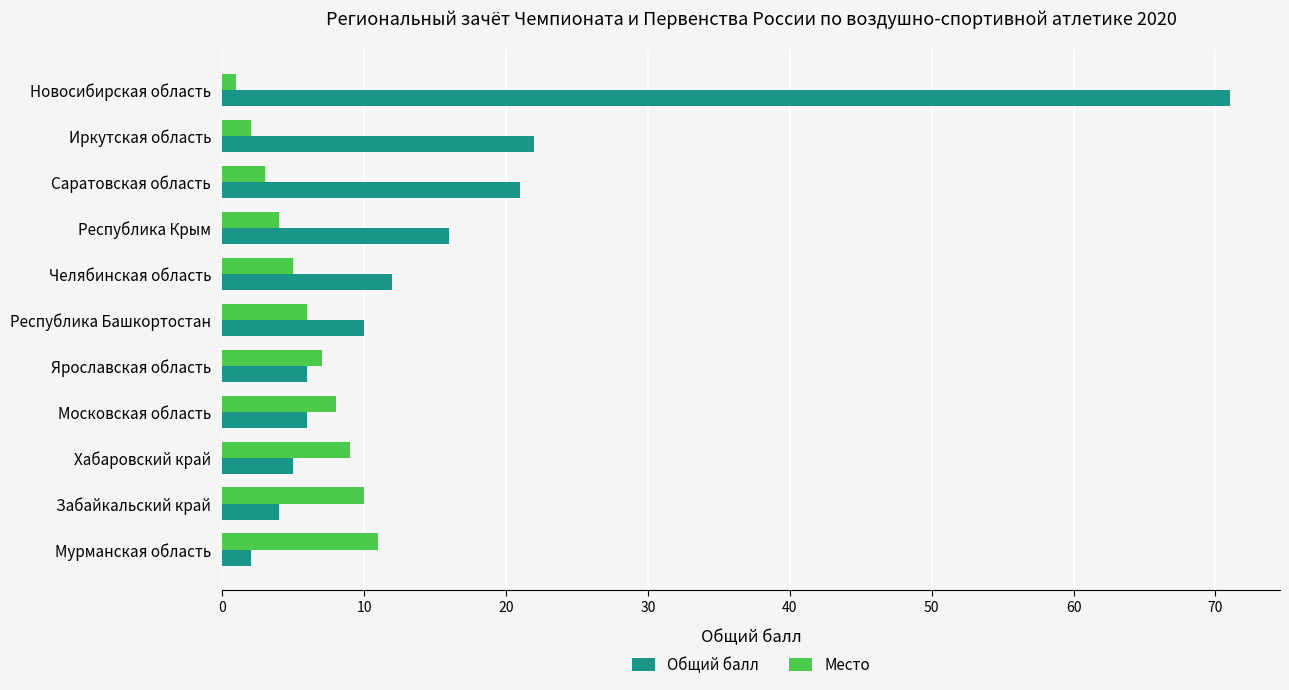

What is the highest value of the Место series?

11